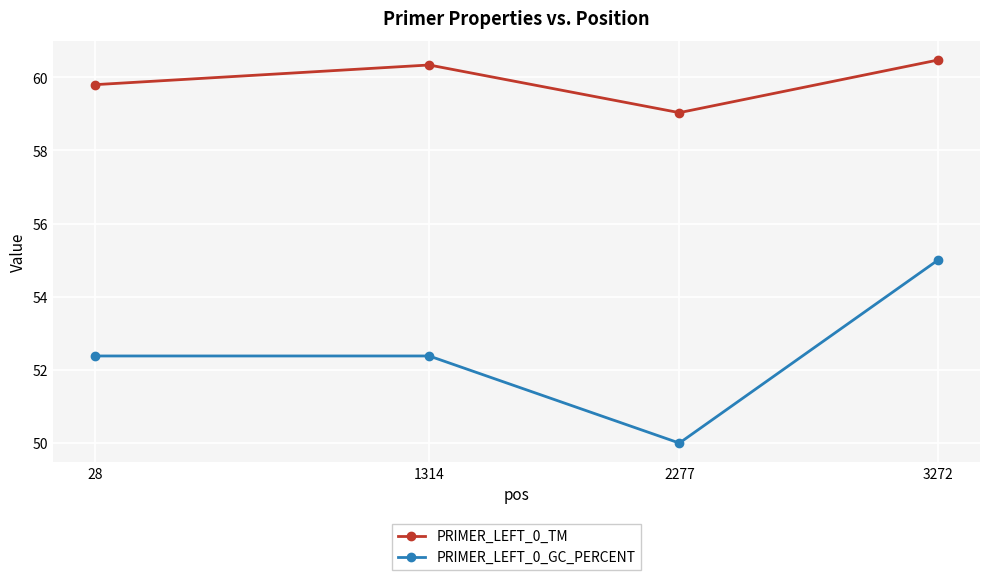

What are all the series names shown in the legend?

PRIMER_LEFT_0_TM, PRIMER_LEFT_0_GC_PERCENT